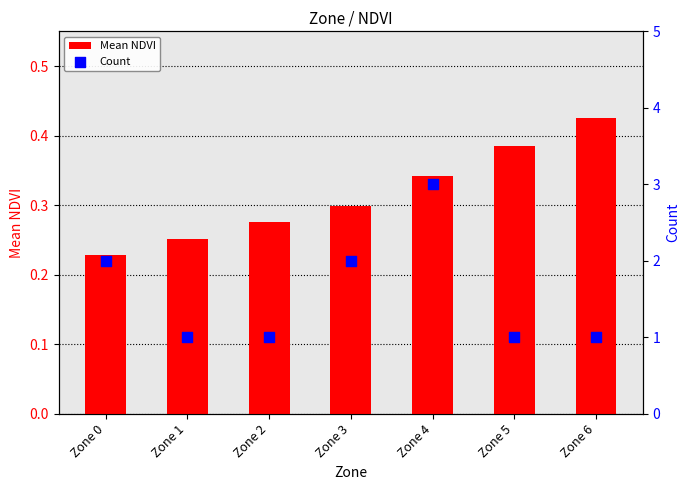

What is the total value across all series at Zone 1?

1.3